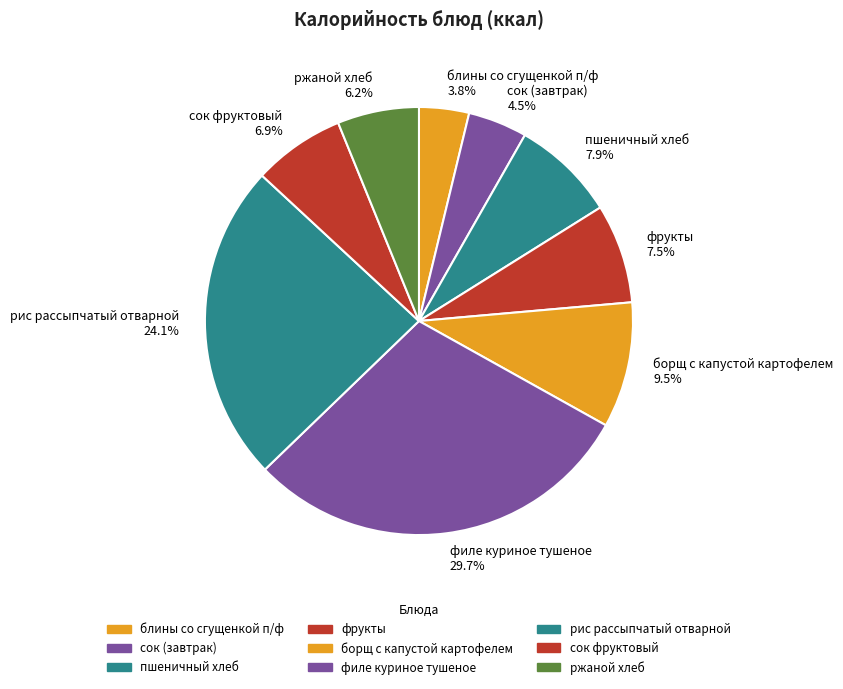

Is there any slice that represents more than half of the pie?

No